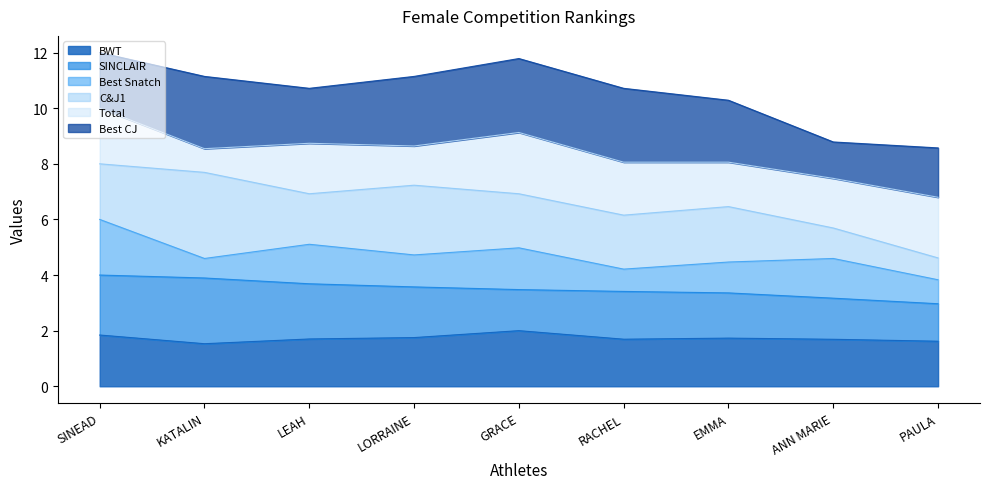

What is the highest value of the BWT series?

2.0